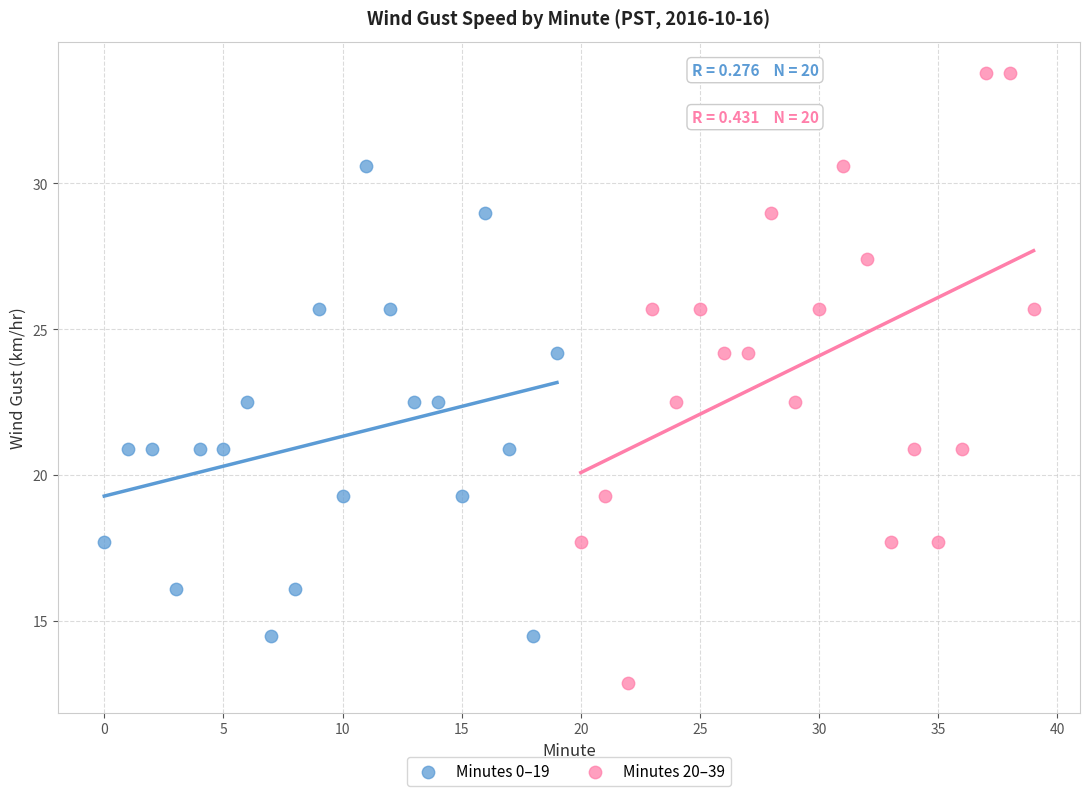

Which series contains the highest Y value?

Minutes 20–39